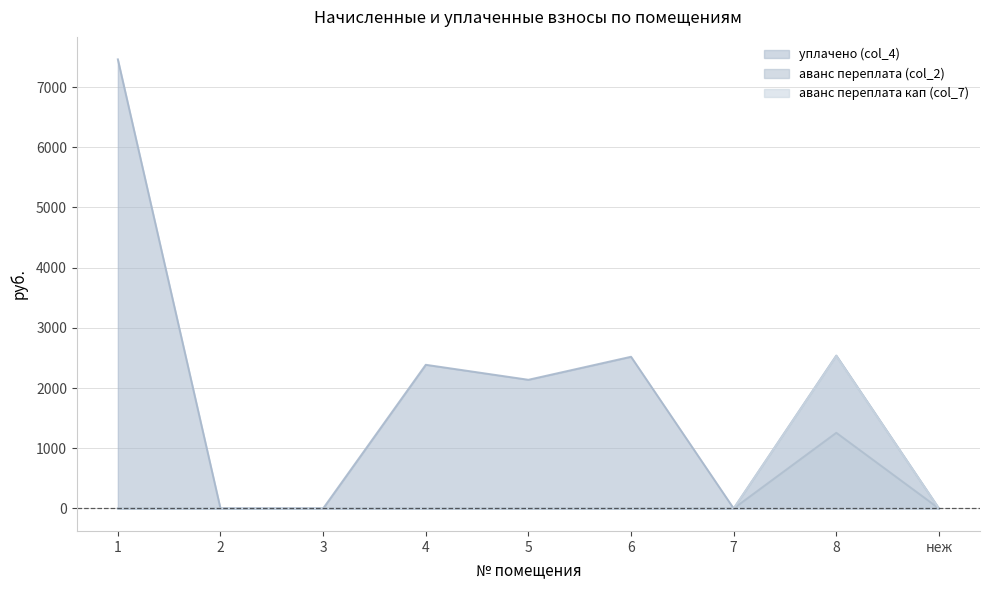

True or false: аванс переплата кап (col_7) and уплачено (col_4) cross at least once.

False